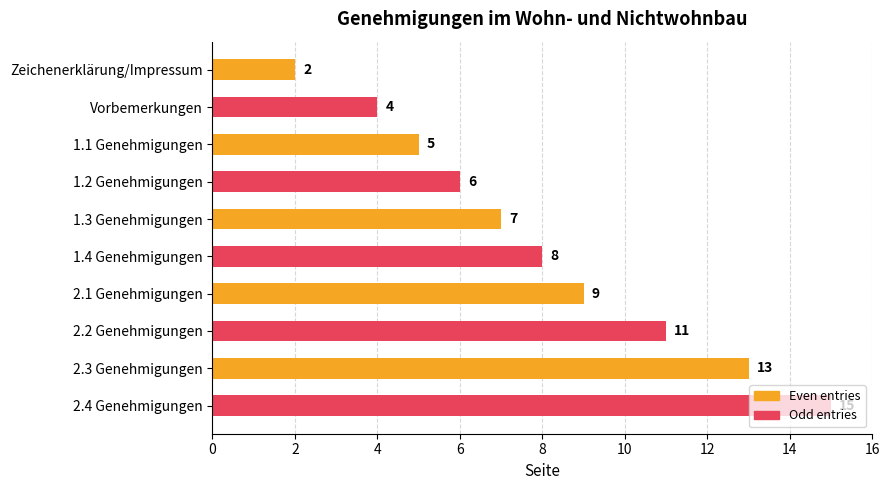

Between 2.2 Genehmigungen and 2.3 Genehmigungen, which is larger?

2.3 Genehmigungen